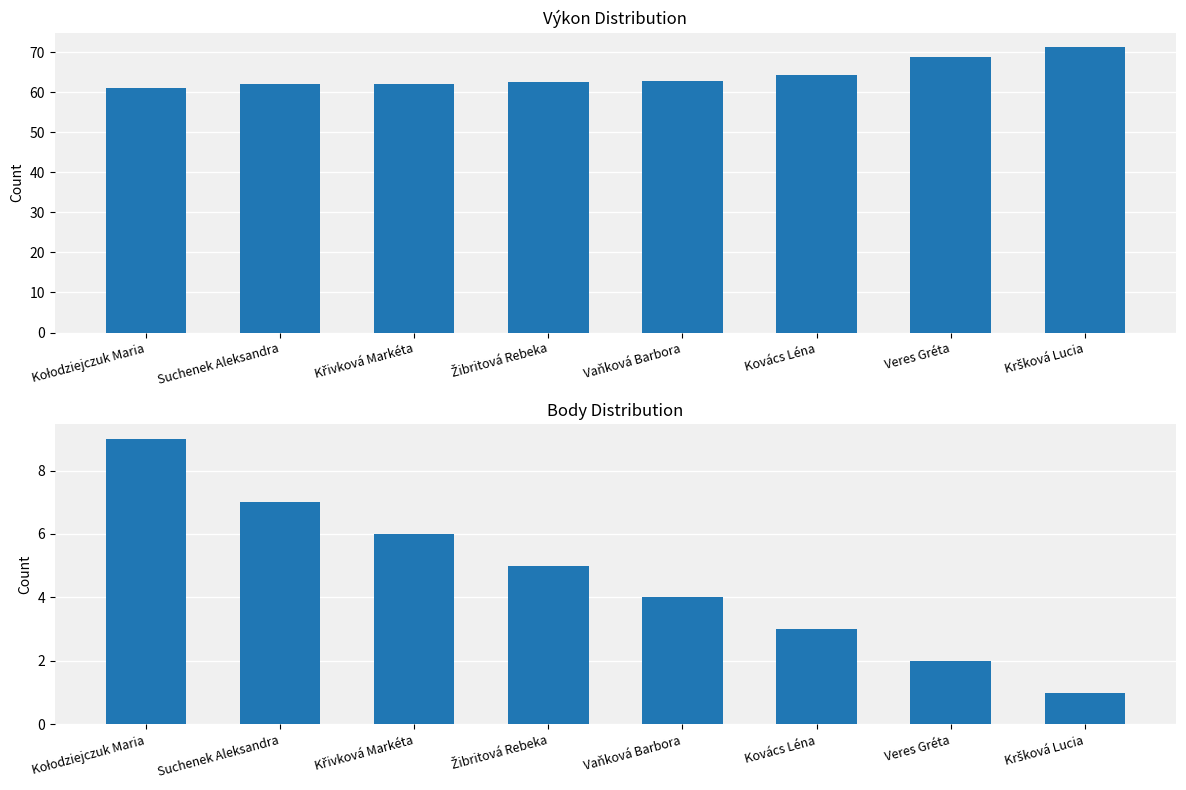

What is the lowest value of the Výkon series?

61.0